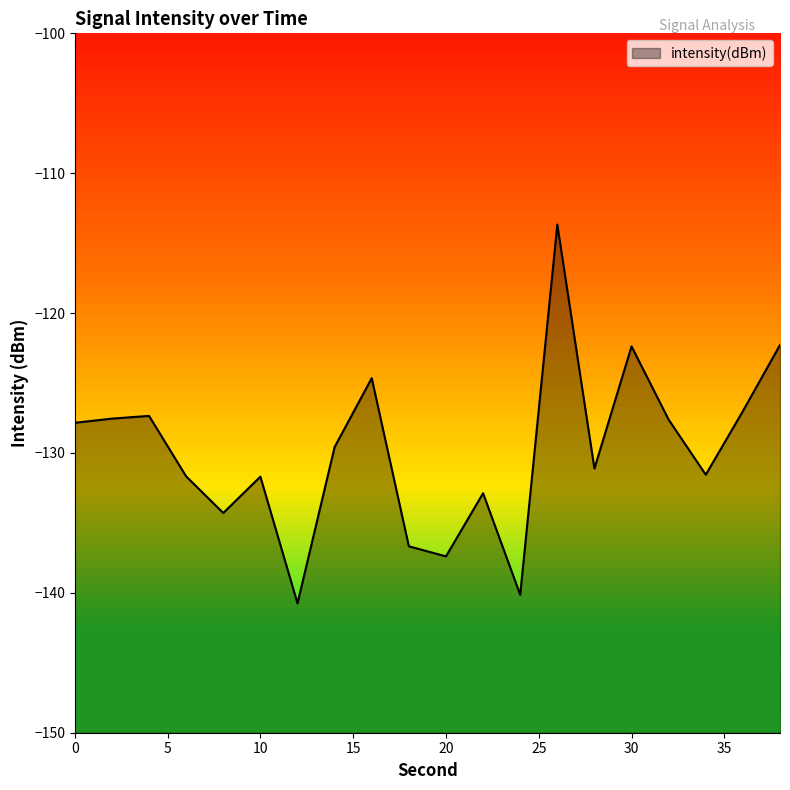

Reading right to left, transcribe all the data shown in this chart.

-122.3	-127.0	-131.6	-127.6	-122.4	-131.1	-113.7	-140.1	-132.9	-137.4	-136.7	-124.7	-129.6	-140.8	-131.7	-134.3	-131.7	-127.3	-127.5	-127.8